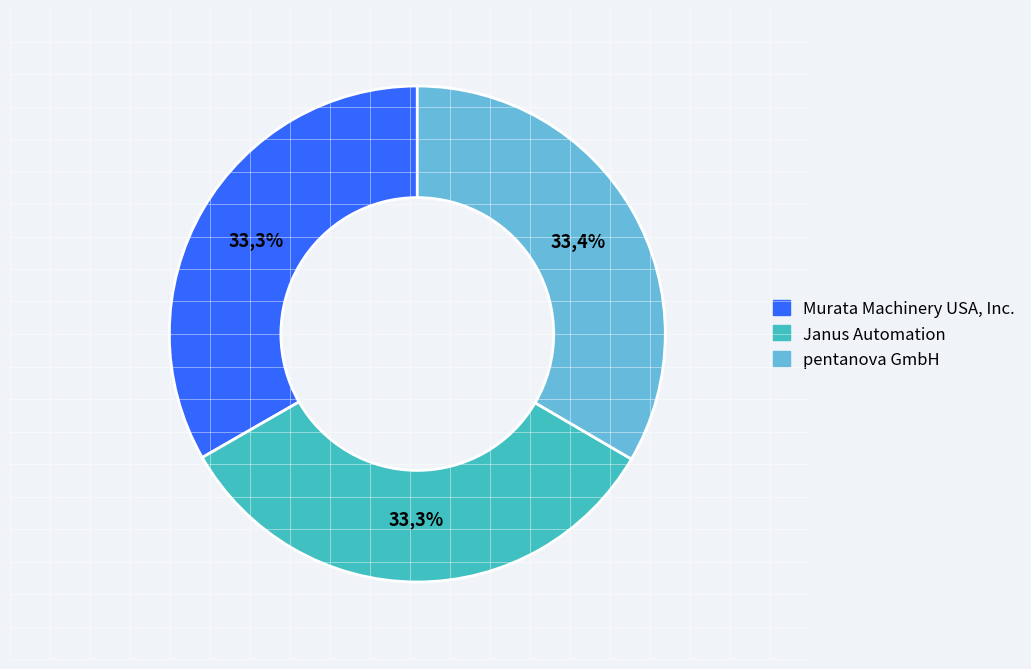

Combined, do pentanova GmbH and Janus Automation account for over 50%?

Yes